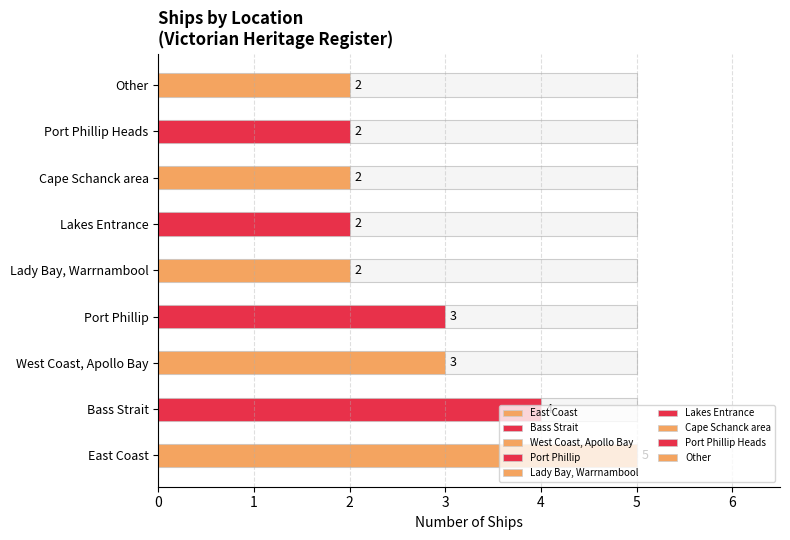

What is the average value?

3